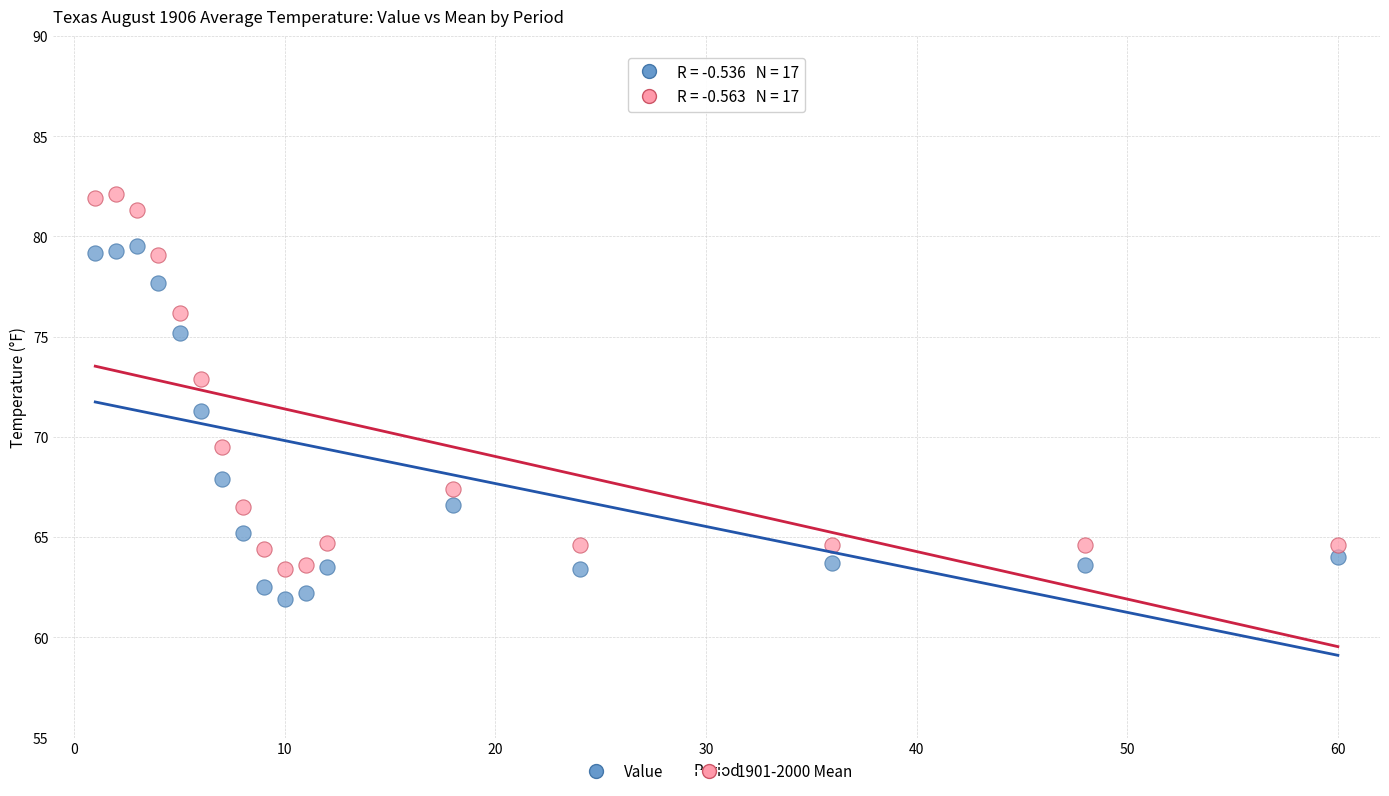

What are all the series names shown in the legend?

Value, 1901-2000 Mean